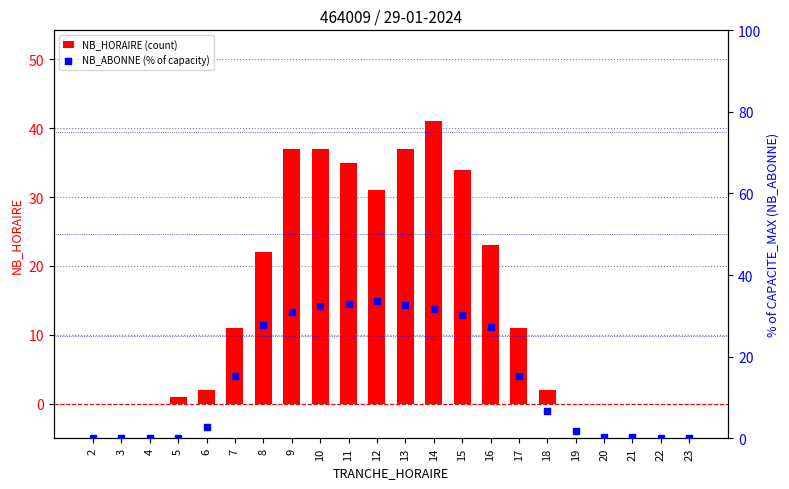

At how many categories does at least one series exceed 31?

7